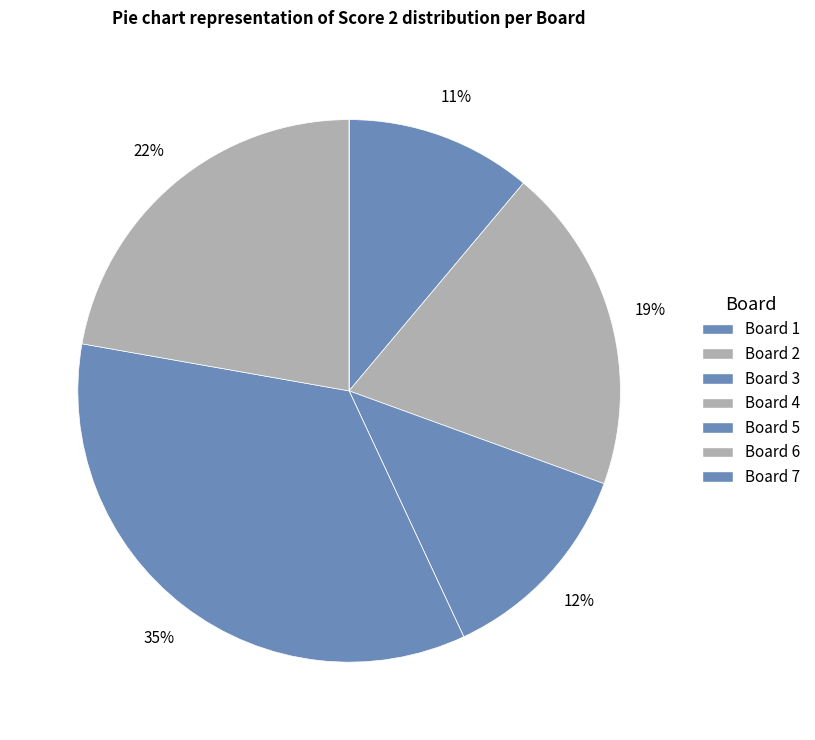

Which slice is the smallest?

4